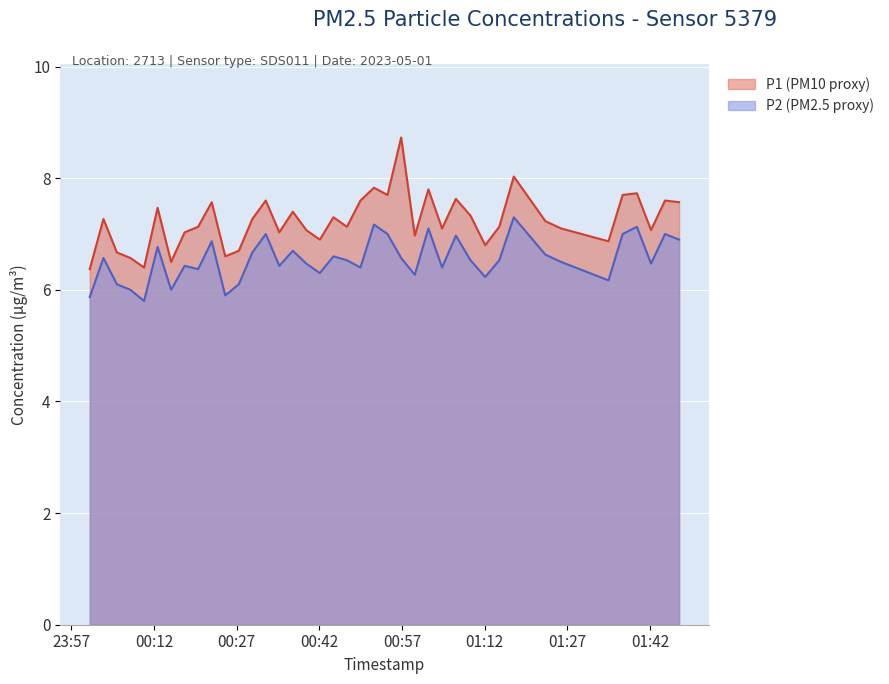

Where is the first local minimum for P1?

2023-05-01T00:10:14